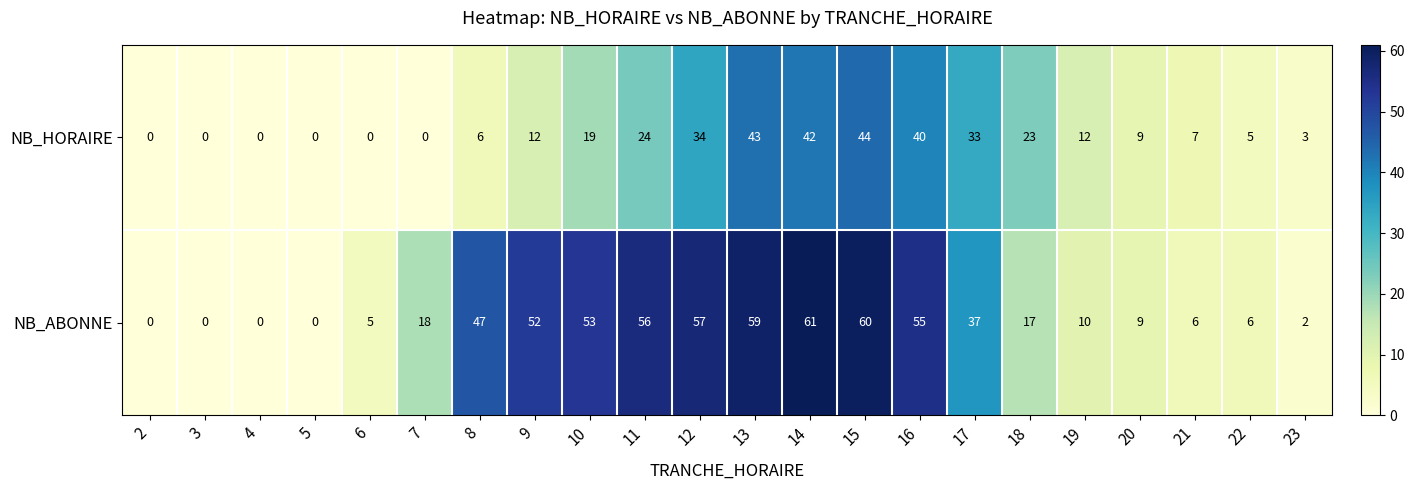

List the series in order of their overall mean, highest first.

NB_ABONNE, NB_HORAIRE